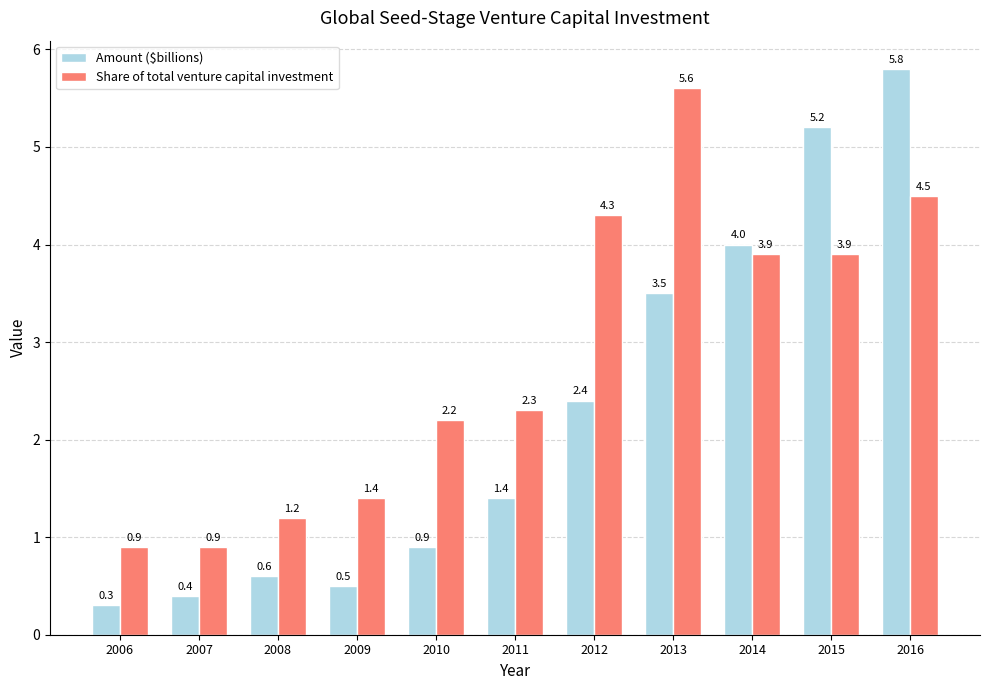

What is the sum of all Share of total venture capital investment values?

31.1